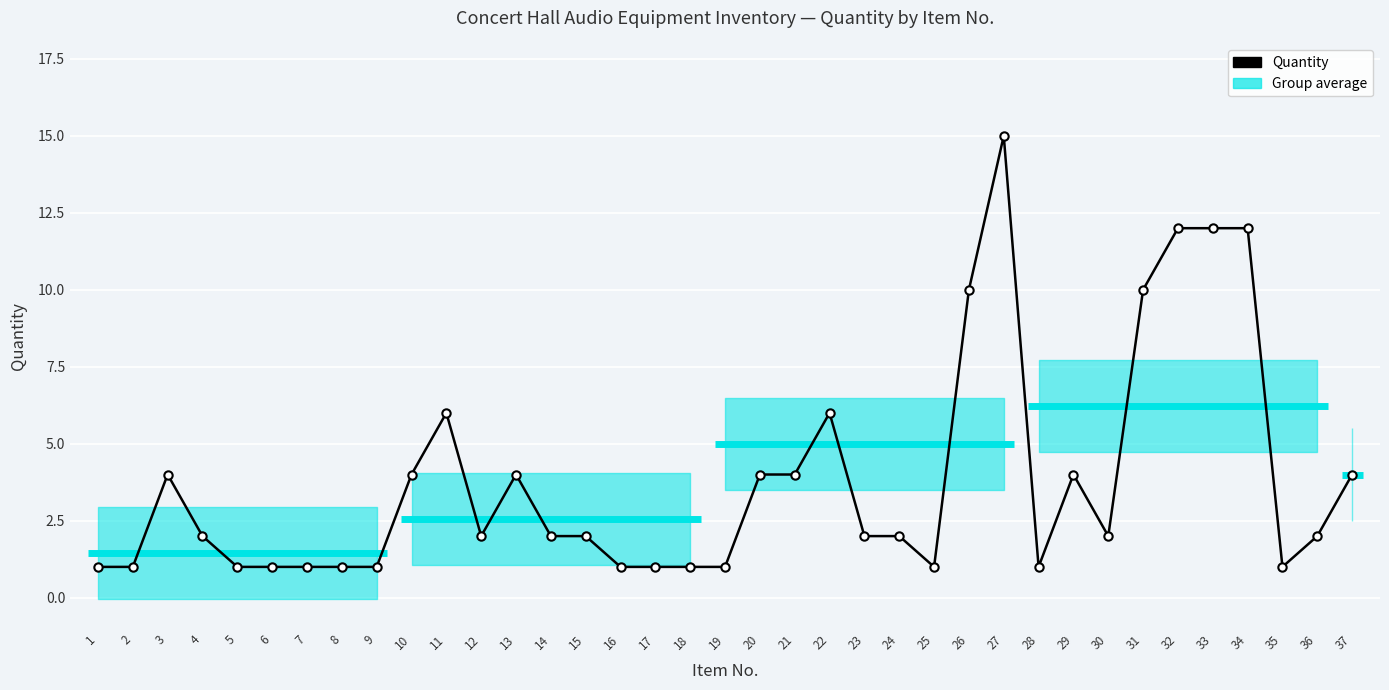

Which label corresponds to the largest value in the chart?

27